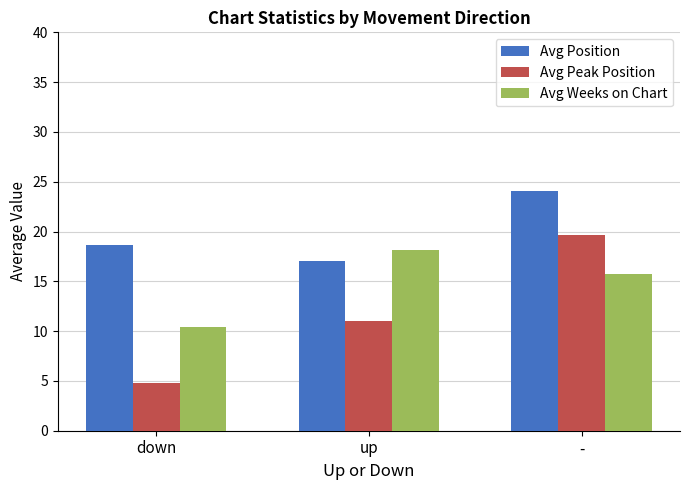

Rank the series by their maximum value, from highest to lowest.

Avg Position, Avg Peak Position, Avg Weeks on Chart